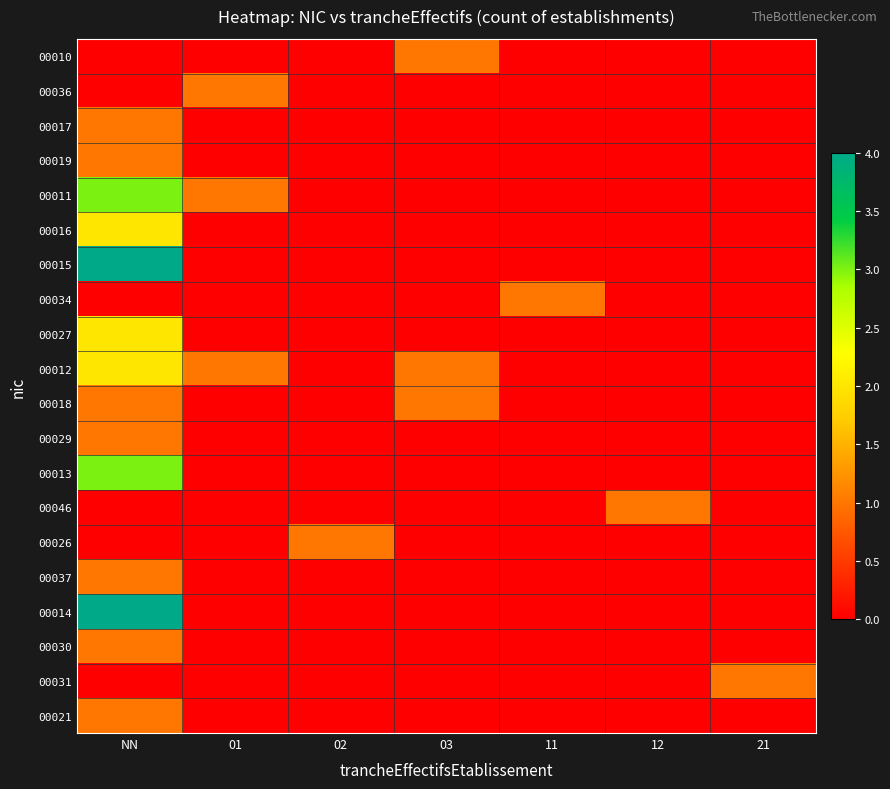

Which series has the largest range (max minus min)?

00015